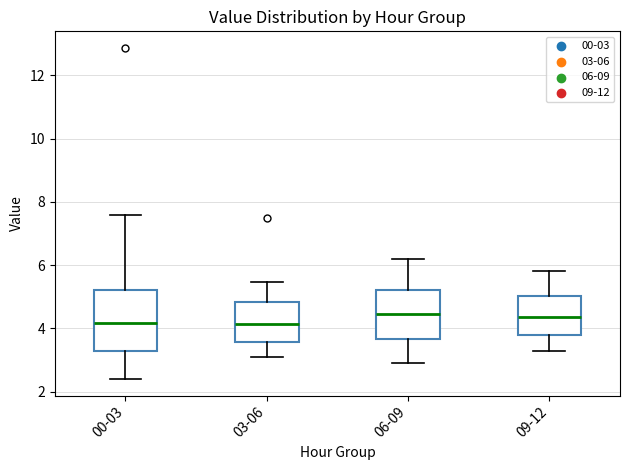

Where is the lower edge of the box for 09-12 on the y-axis? The values are not printed on the chart, so give them approximately, as read against the axis.

3.8